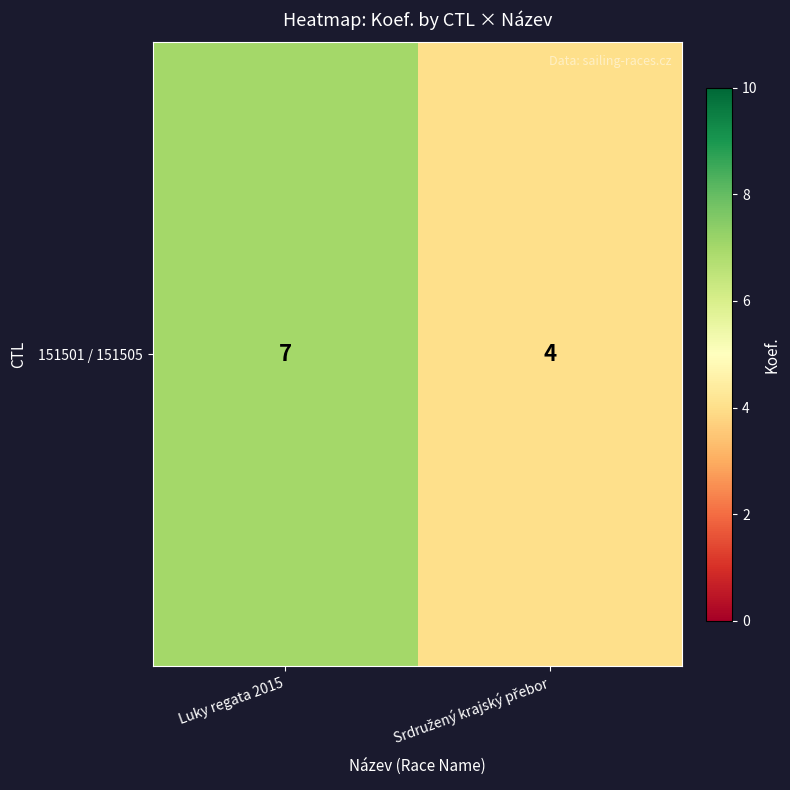

Rank the categories by value from highest to lowest.

Luky regata 2015, Srdružený krajský přebor